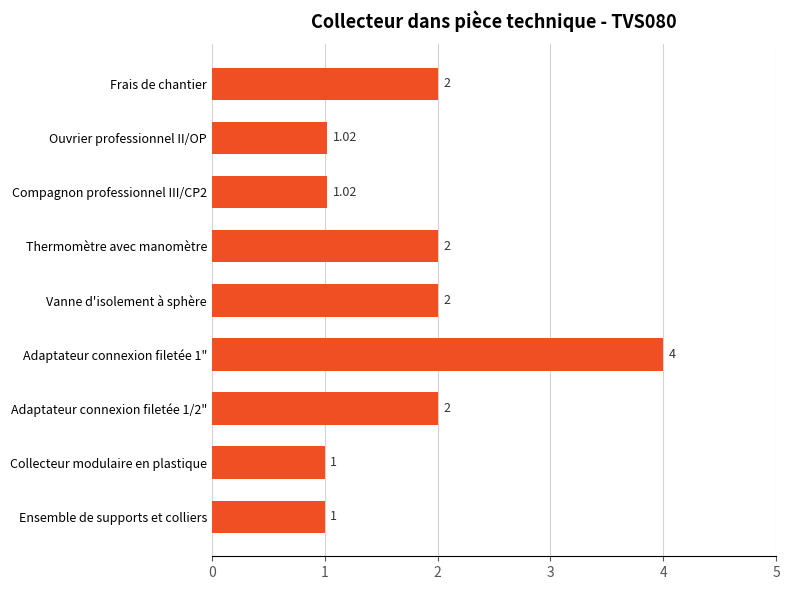

Which has a higher value, Frais de chantier or Ouvrier professionnel II/OP?

Frais de chantier